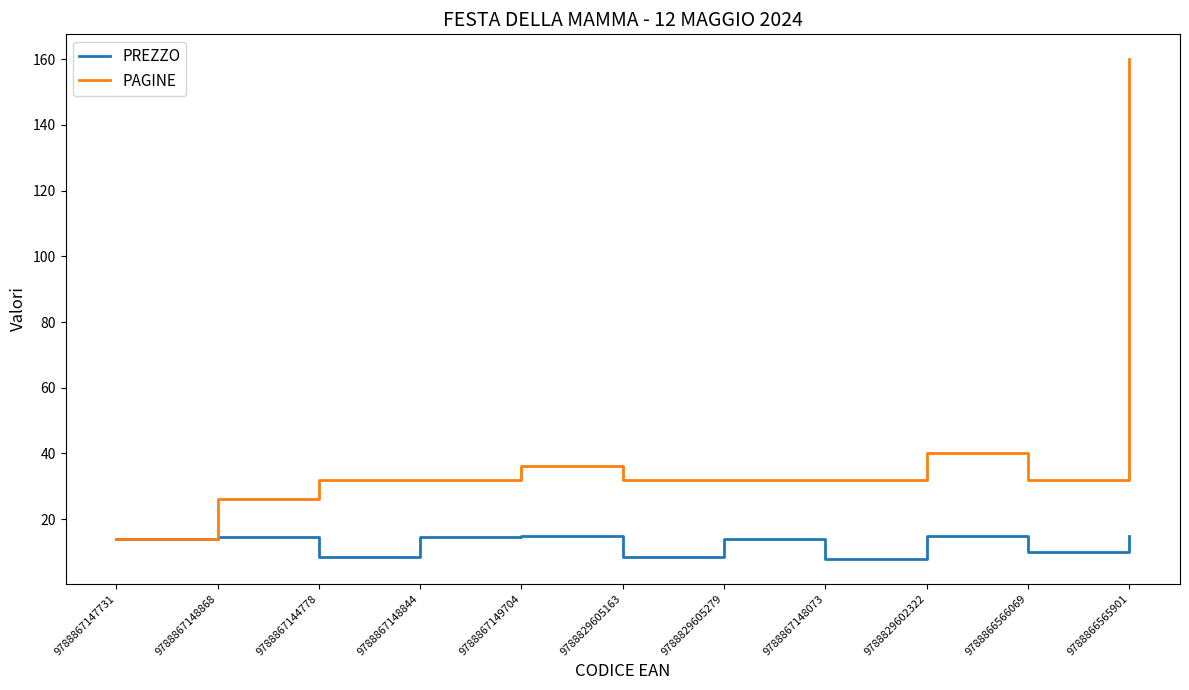

Which category has the highest value in the PAGINE series?

9788866565901